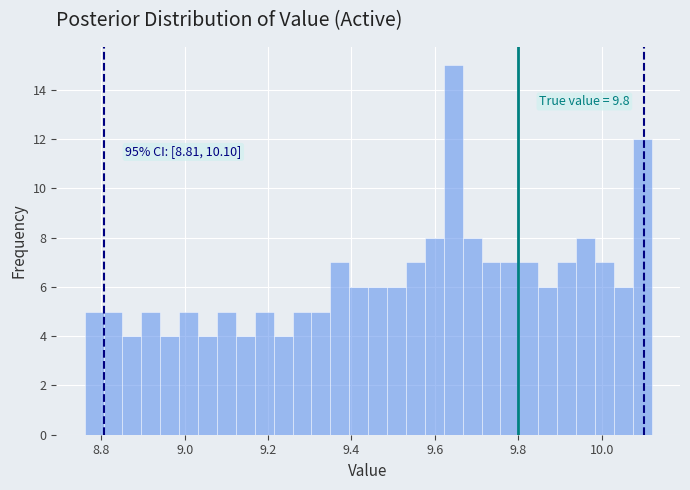

Around what value on the x-axis is the tallest bar? Give the approximate position of its centre, as read against the axis.

9.64